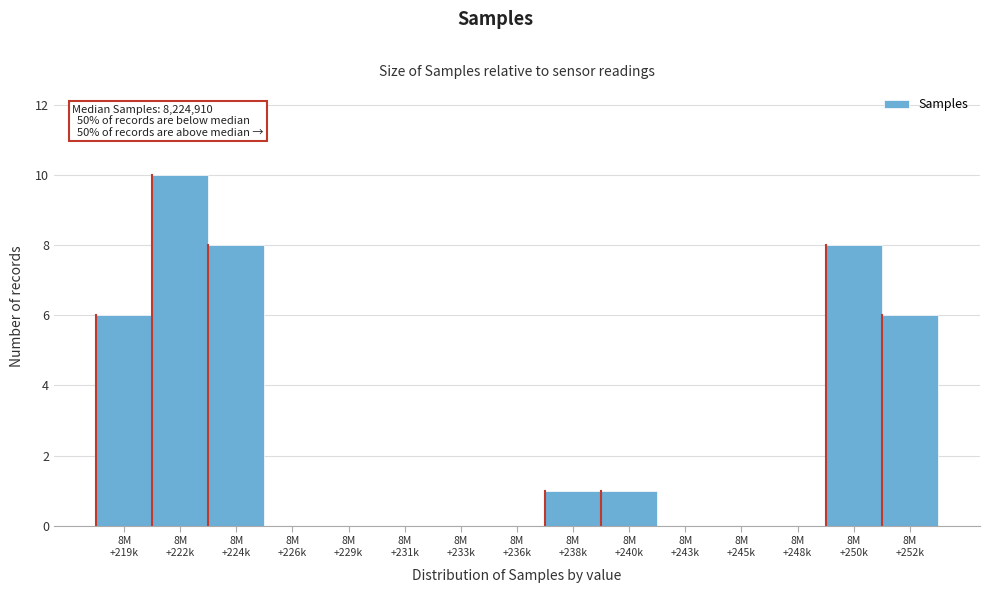

What is the sum of all values?

40